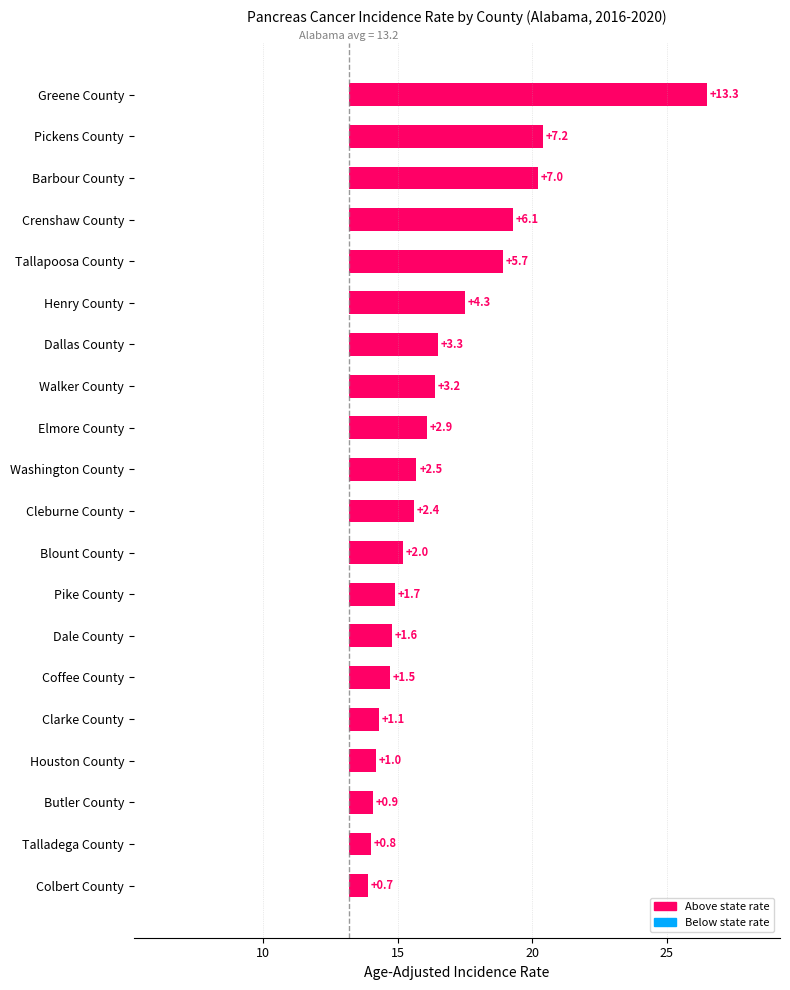

What position from the left is Dallas County?

7